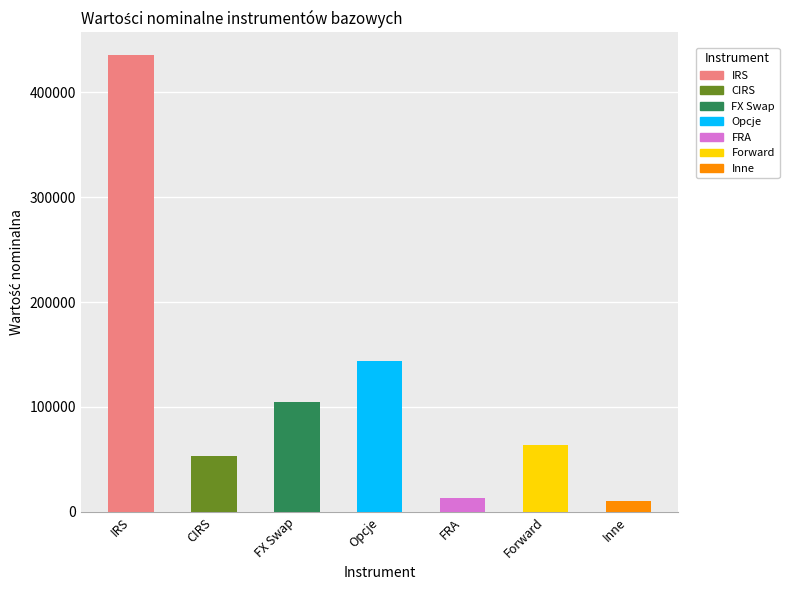

Does the chart contain stacked bars?

No